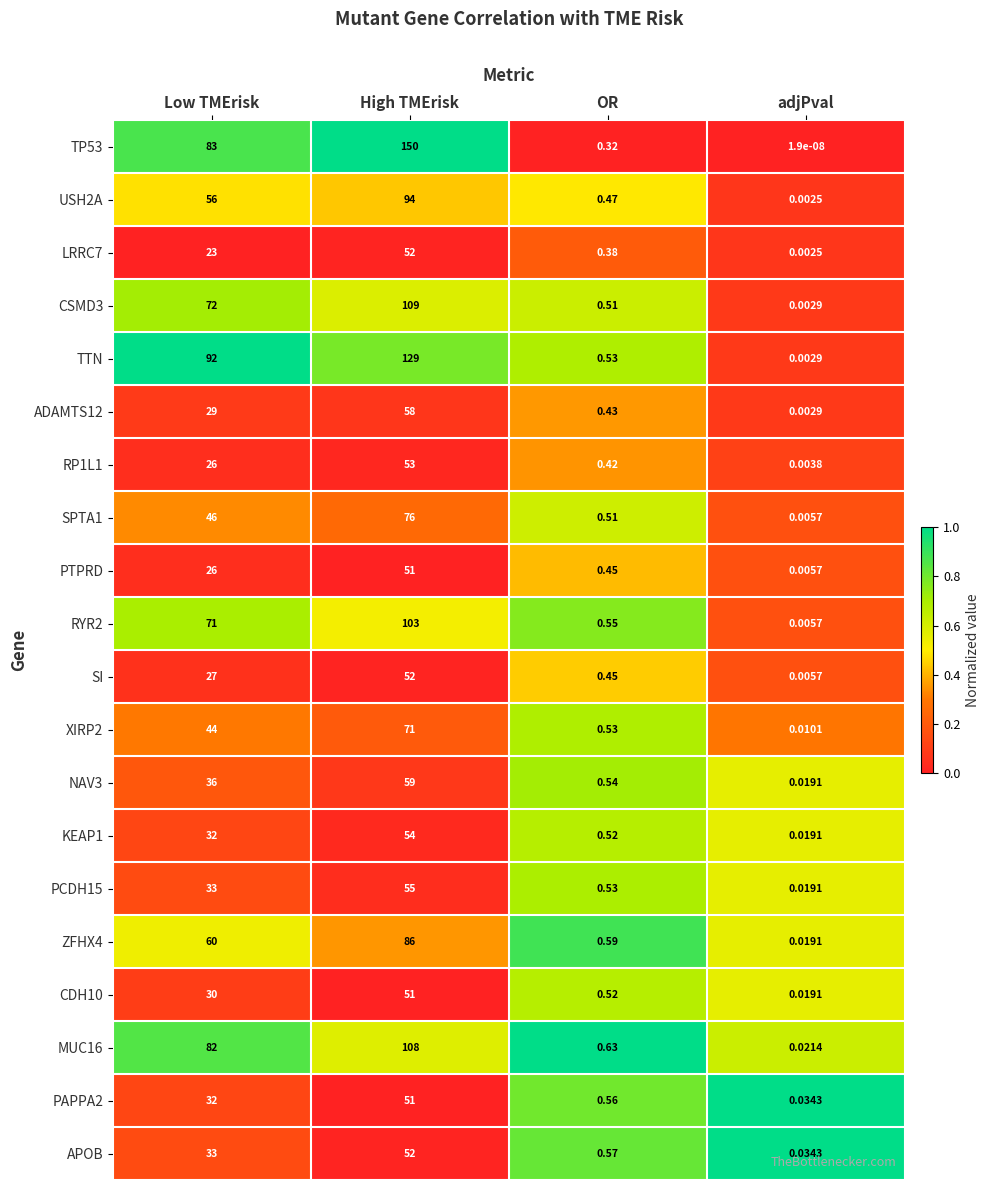

Rank the categories by LRRC7 value from highest to lowest.

High TMErisk, Low TMErisk, OR, adjPval